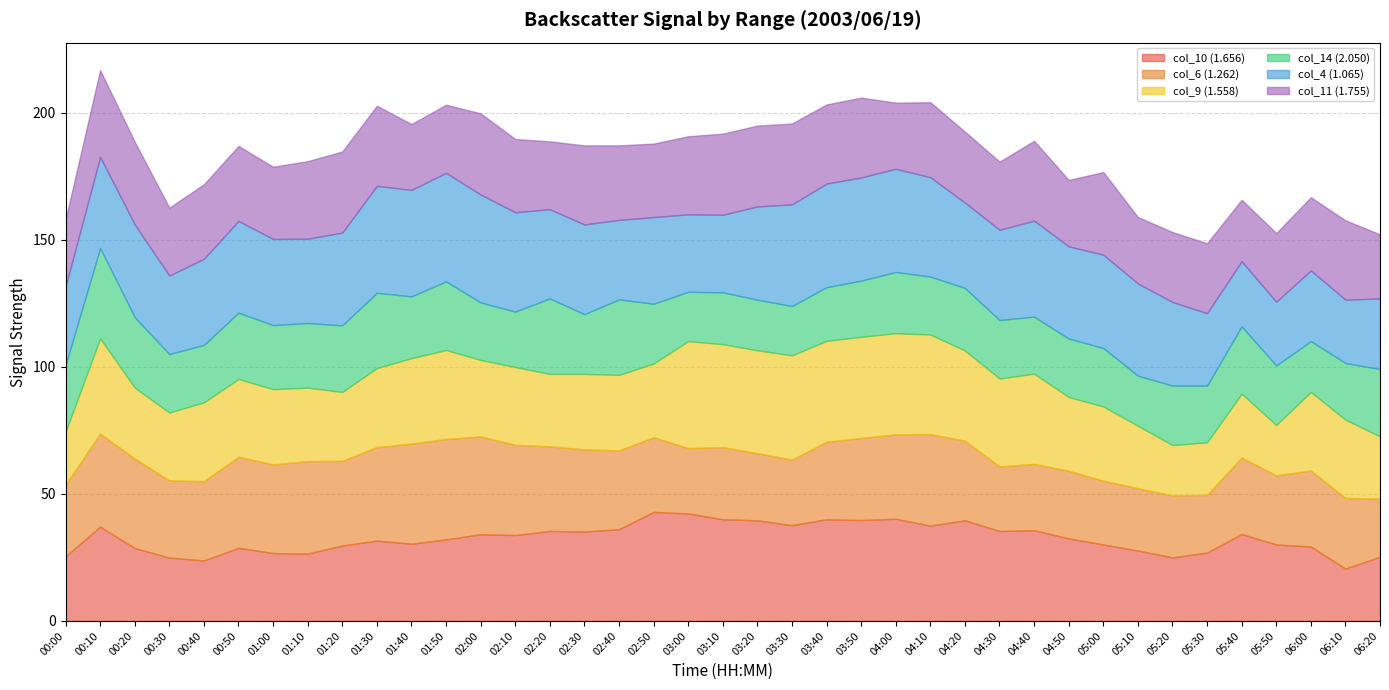

What is the sum of the col_10 (1.656) values at 00:10 and 03:30?

74.8